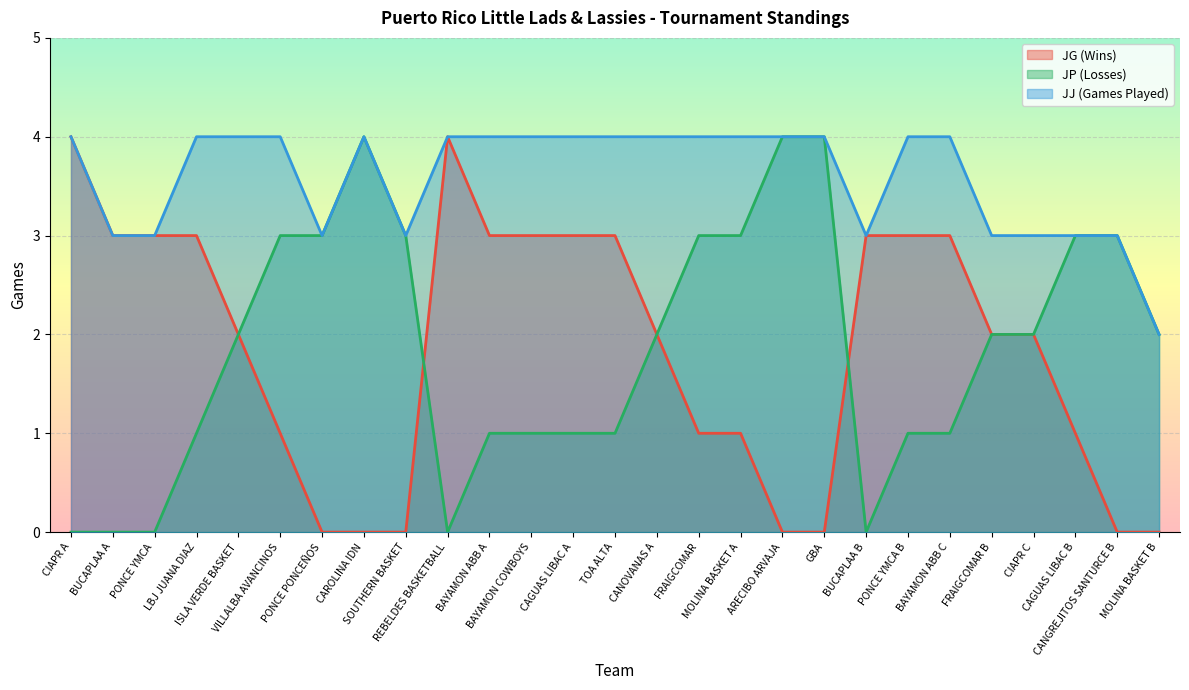

What is the maximum value shown in the chart?

4